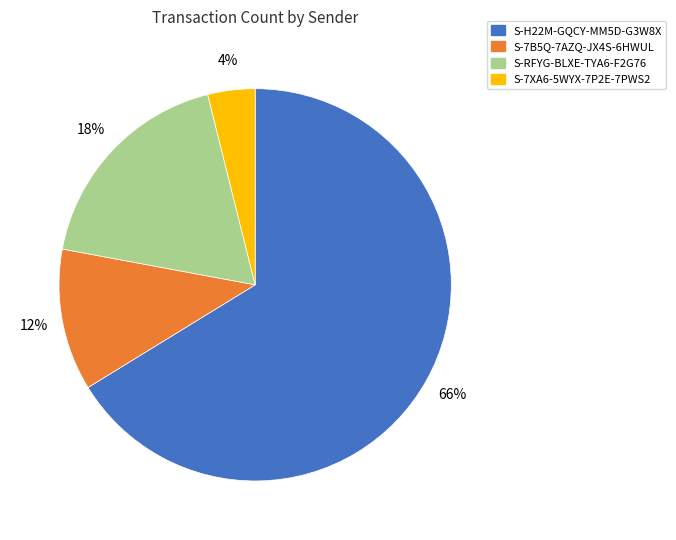

What is the ratio of the value at S-7XA6-5WYX-7P2E-7PWS2 to the value at S-7B5Q-7AZQ-JX4S-6HWUL?

0.3